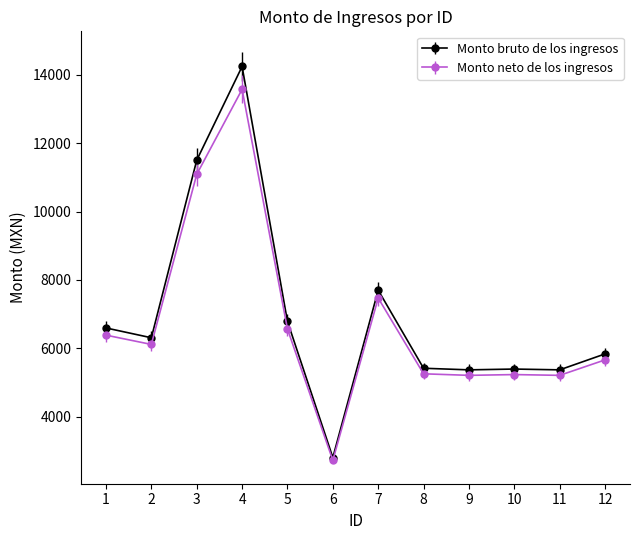

Which series has the largest range (max minus min)?

Monto bruto de los ingresos